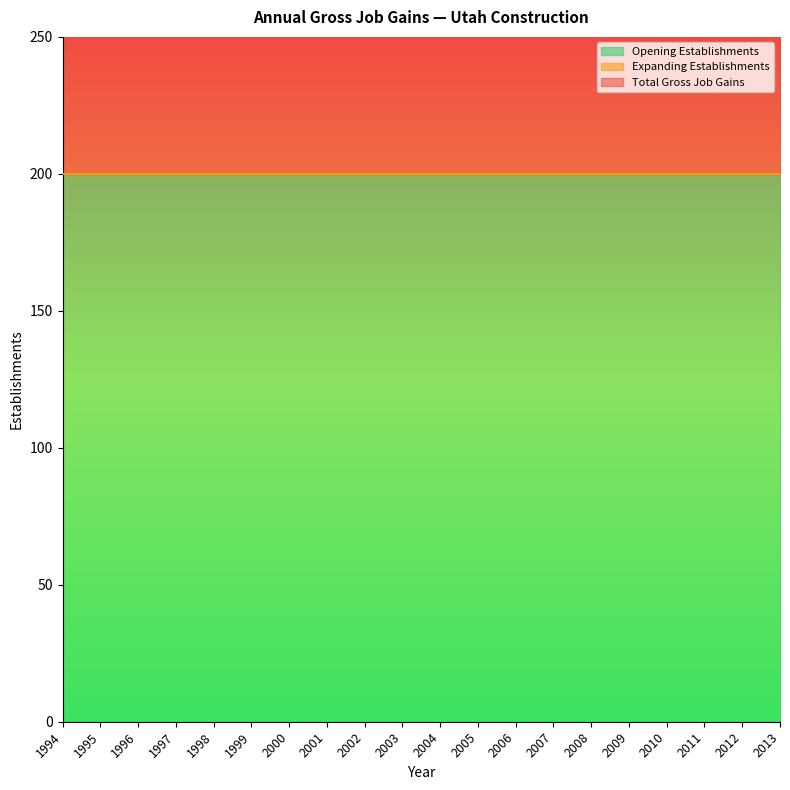

What is the greatest value displayed?

200